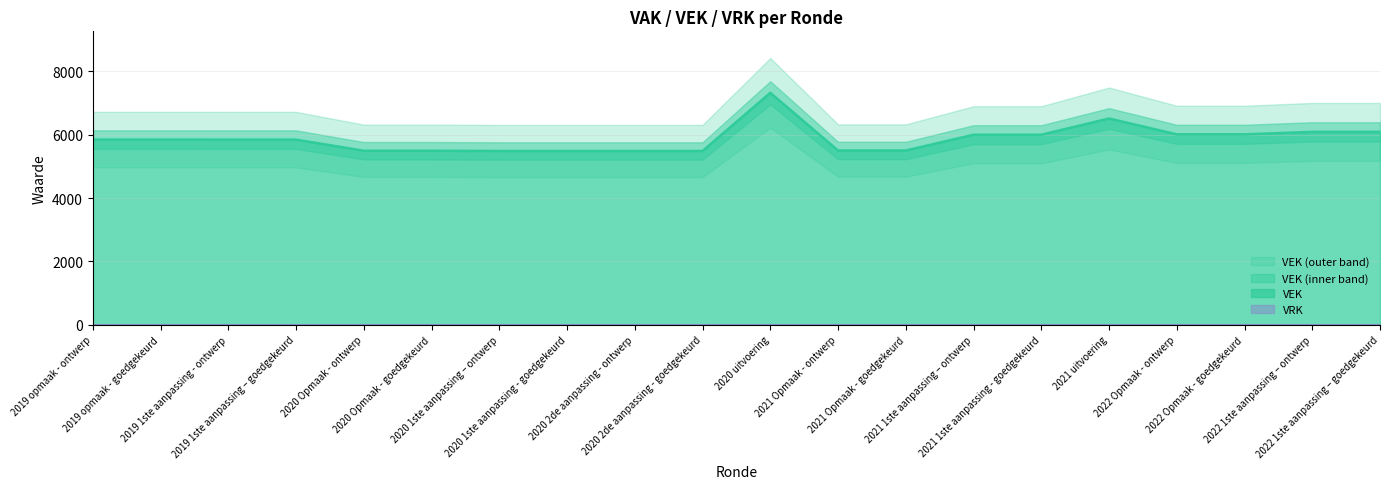

Reading left to right, what are all the values shown in this chart?

2019 opmaak - ontwerp=5848	2019 opmaak - goedgekeurd=5848	2019 1ste aanpassing - ontwerp=5846	2019 1ste aanpassing – goedgekeurd=5846	2020 Opmaak - ontwerp=5496	2020 Opmaak - goedgekeurd=5496	2020 1ste aanpassing – ontwerp=5488	2020 1ste aanpassing - goedgekeurd=5488	2020 2de aanpassing - ontwerp=5488	2020 2de aanpassing - goedgekeurd=5488	2020 uitvoering=7324	2021 Opmaak - ontwerp=5503	2021 Opmaak - goedgekeurd=5503	2021 1ste aanpassing – ontwerp=6001	2021 1ste aanpassing - goedgekeurd=6001	2021 uitvoering=6514	2022 Opmaak - ontwerp=6014	2022 Opmaak - goedgekeurd=6014	2022 1ste aanpassing – ontwerp=6091	2022 1ste aanpassing – goedgekeurd=6091